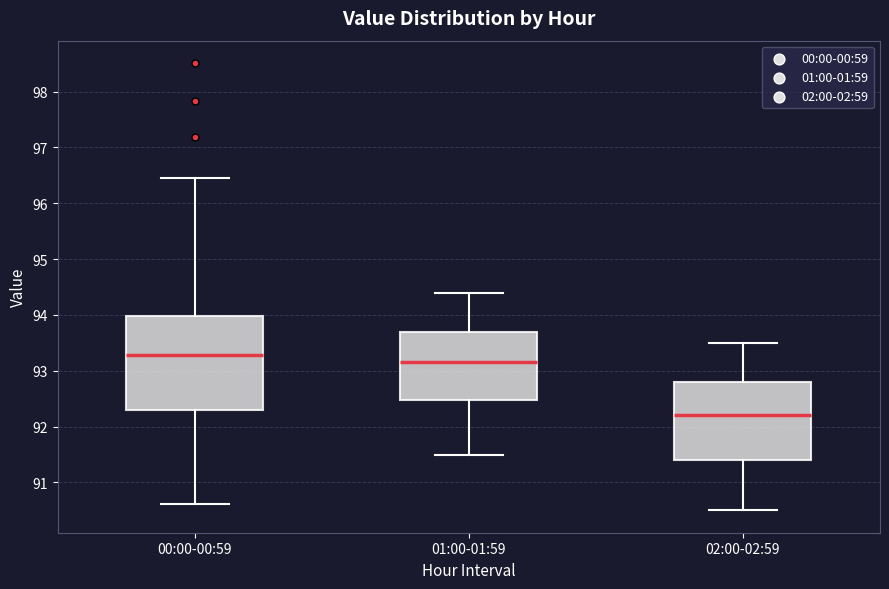

Reading left to right, transcribe this box plot: for each box, give where its median line is, the range the box spans, and where its two whiskers end, as read against the y-axis. The values are not printed on the chart, so give them approximately, as read against the axis.

00:00-00:59: median 93.3, box 92.3 to 94.0, whiskers 90.6 to 96.5
01:00-01:59: median 93.2, box 92.5 to 93.7, whiskers 91.5 to 94.4
02:00-02:59: median 92.2, box 91.4 to 92.8, whiskers 90.5 to 93.5